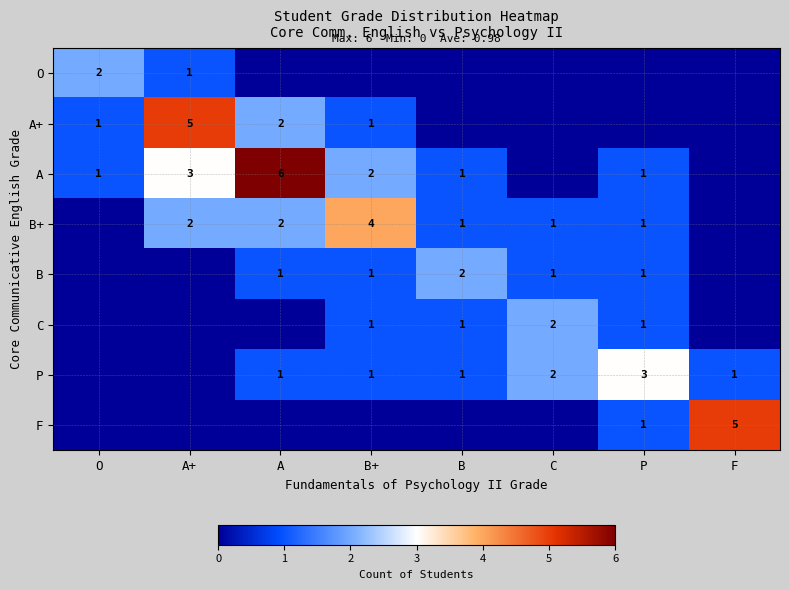

At which category is the sum across all series the highest?

A